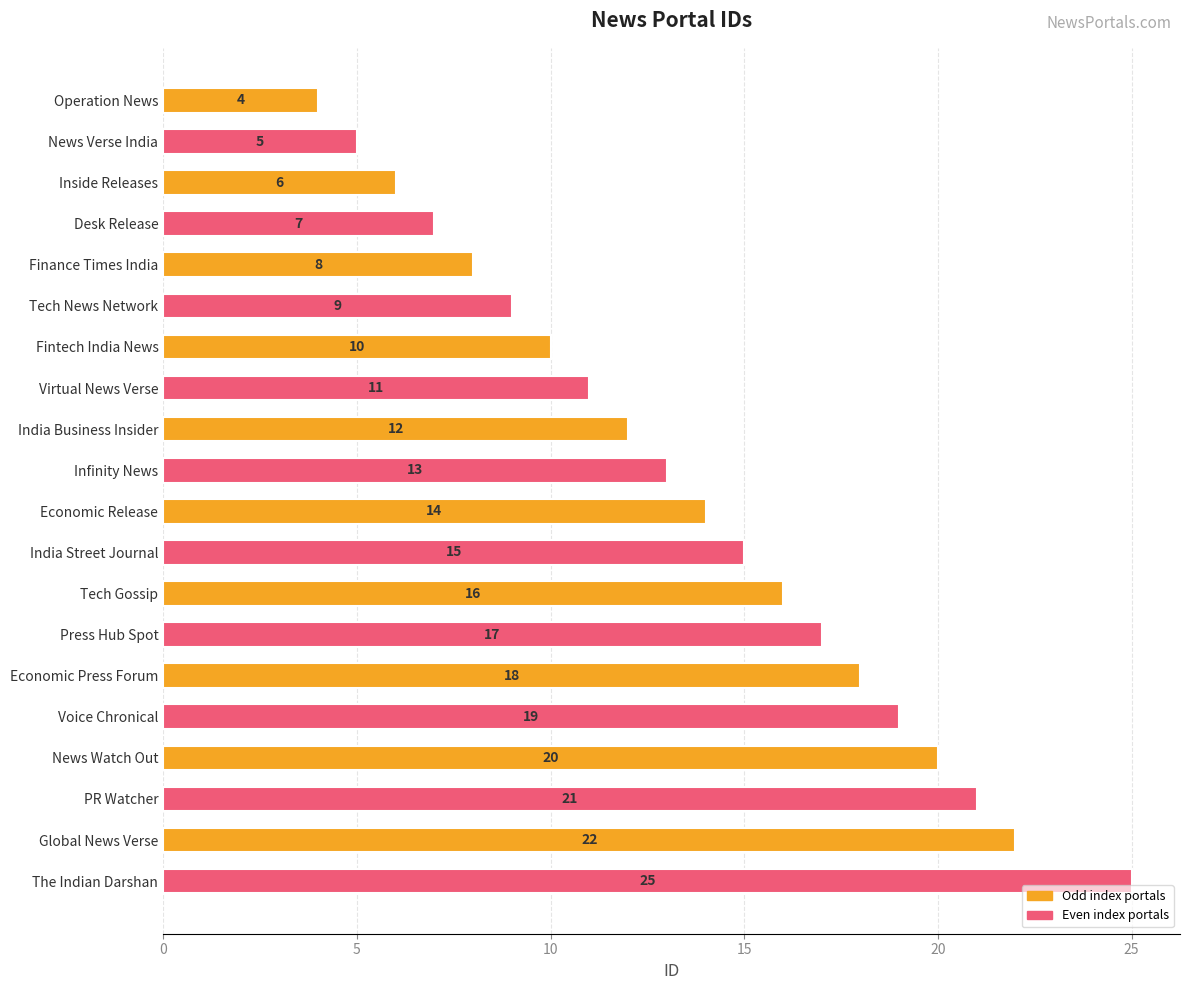

List the labels in order of value, smallest first.

Operation News, News Verse India, Inside Releases, Desk Release, Finance Times India, Tech News Network, Fintech India News, Virtual News Verse, India Business Insider, Infinity News, Economic Release, India Street Journal, Tech Gossip, Press Hub Spot, Economic Press Forum, Voice Chronical, News Watch Out, PR Watcher, Global News Verse, The Indian Darshan